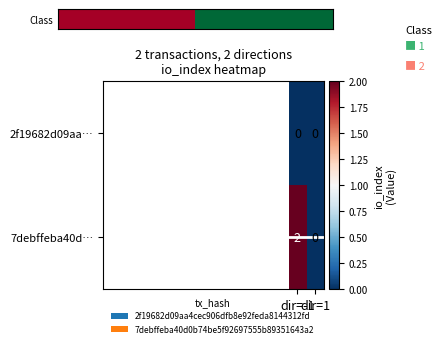

Which series has the largest total across all categories?

7debffeba40d…